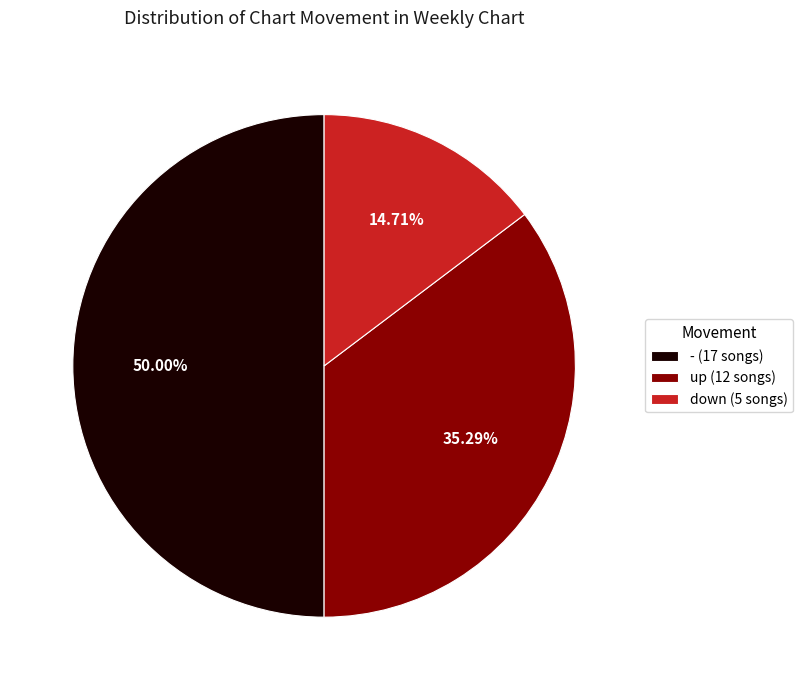

To the nearest percent, what percentage of the pie is up?

35%